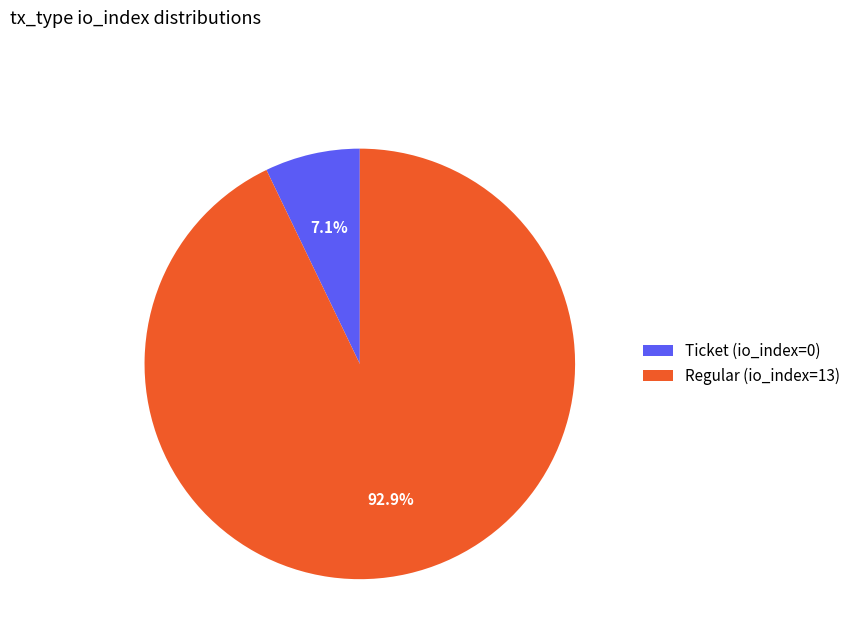

Which slice is the largest?

Regular (io_index=13)